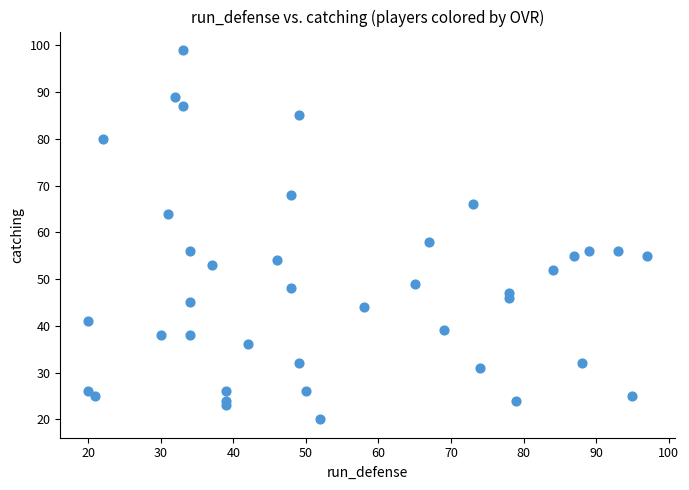

What Y value in the scatter plot is closest to 59?

58